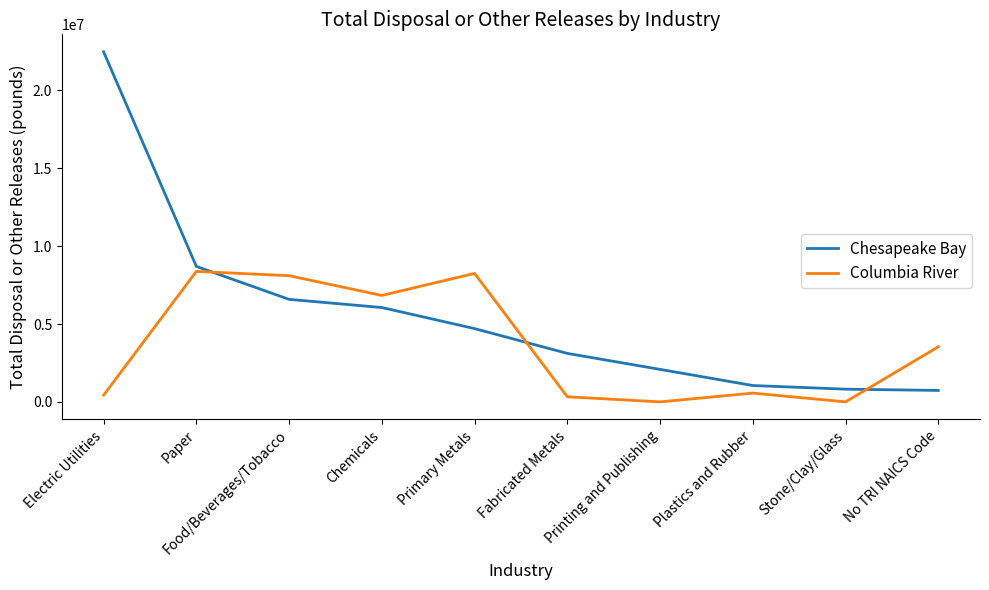

What is the spread (max minus min) of values at Food/Beverages/Tobacco?

1519834.9